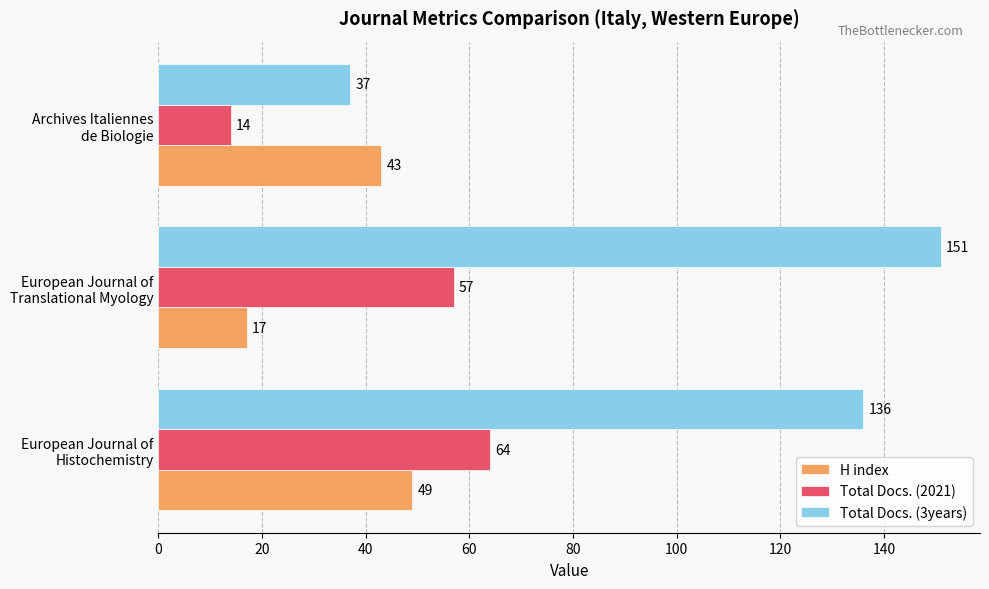

List the series in order of their peak value, highest first.

Total Docs. (3years), Total Docs. (2021), H index